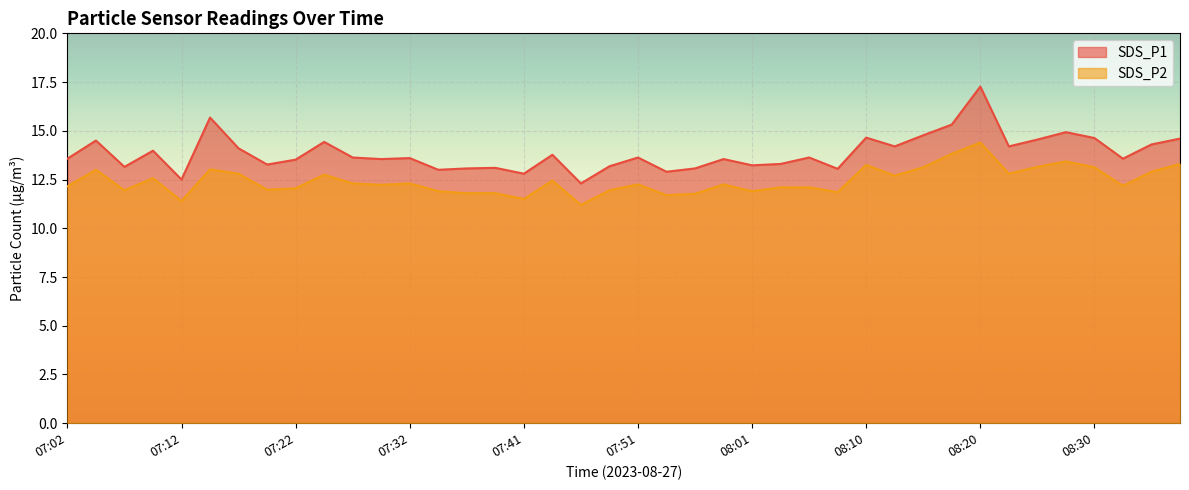

What is the difference between the second highest and minimum values in the SDS_P1 series?

3.4